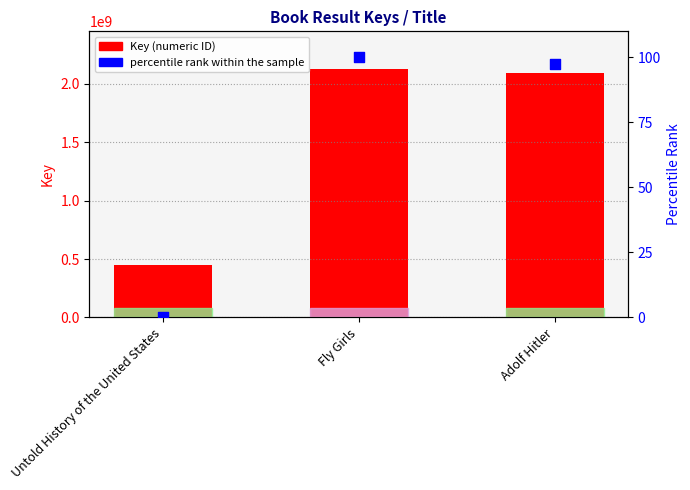

Which series has the largest total across all categories?

Key (numeric ID)